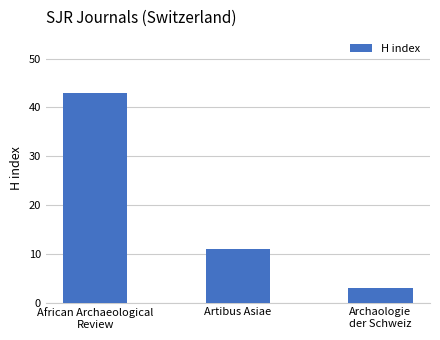

At which label does the data first exceed 11?

African Archaeological
Review